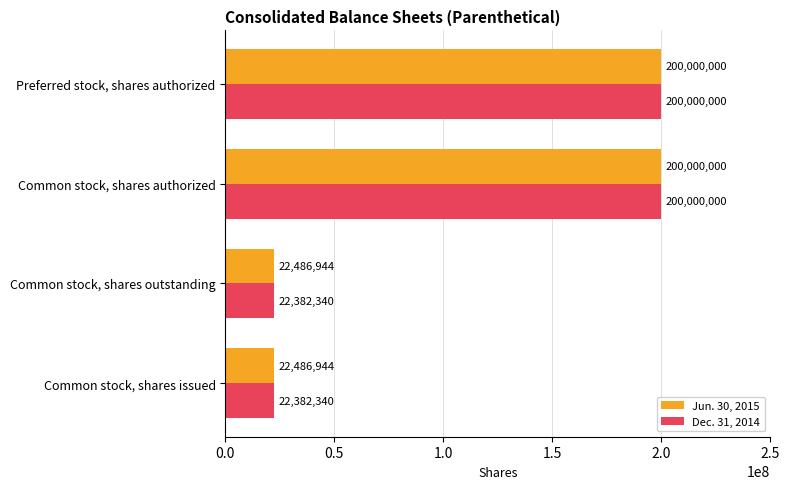

True or false: Jun. 30, 2015 has a value of 309718929 at Preferred stock, shares authorized.

False